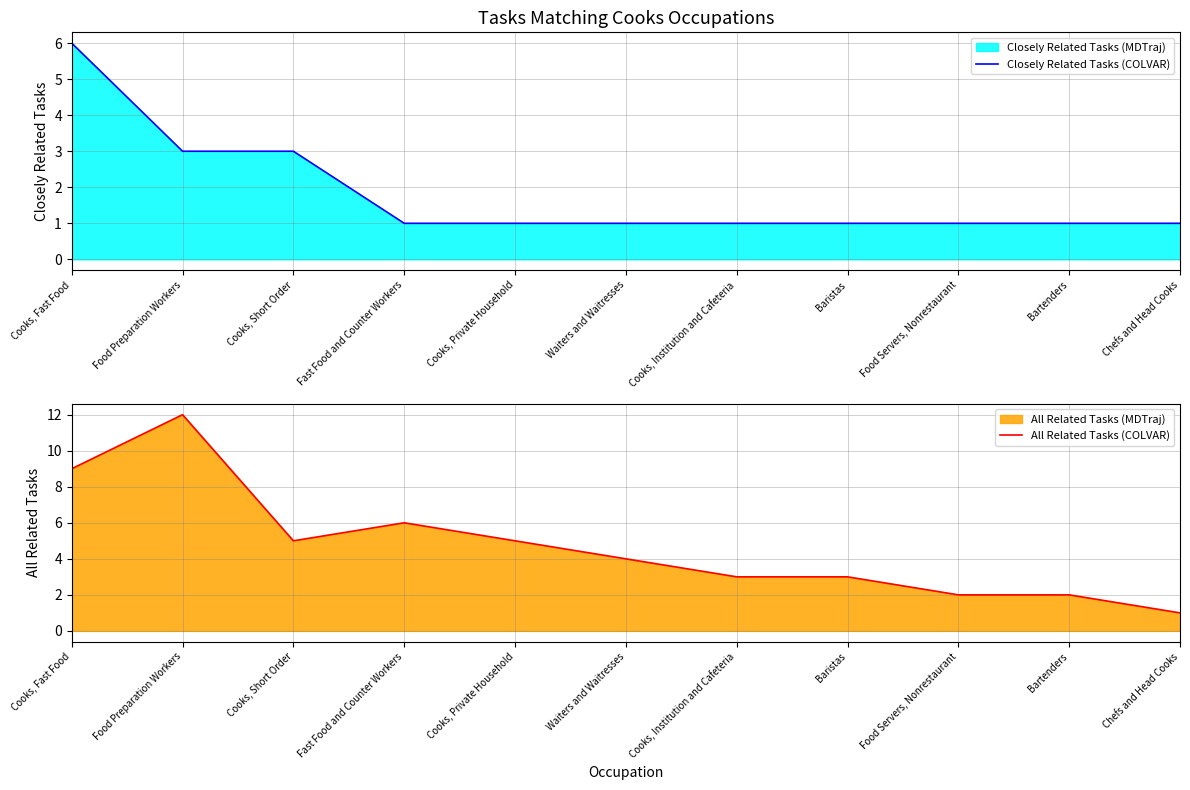

Is the value of All Related Tasks (COLVAR) at Baristas greater than the value of Closely Related Tasks (COLVAR) at Cooks, Private Household?

Yes